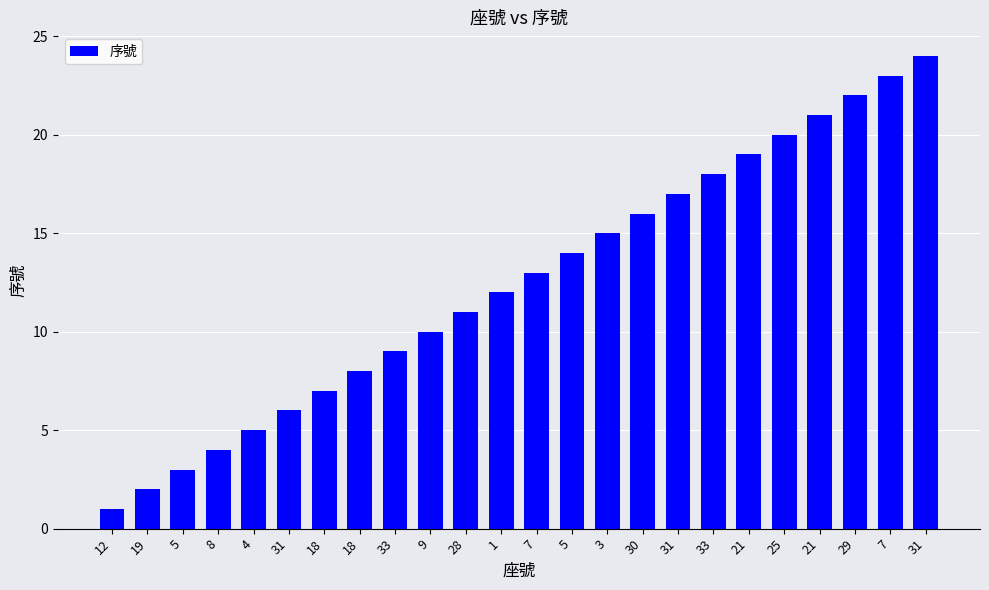

What is the sum of all values?

300